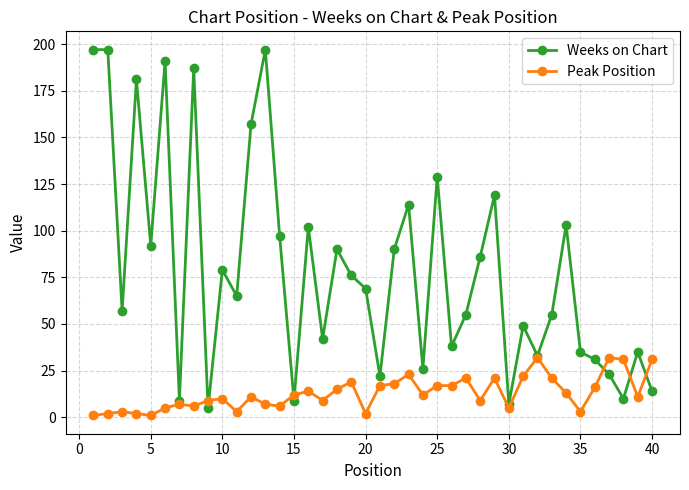

At how many categories does at least one series exceed 133?

7